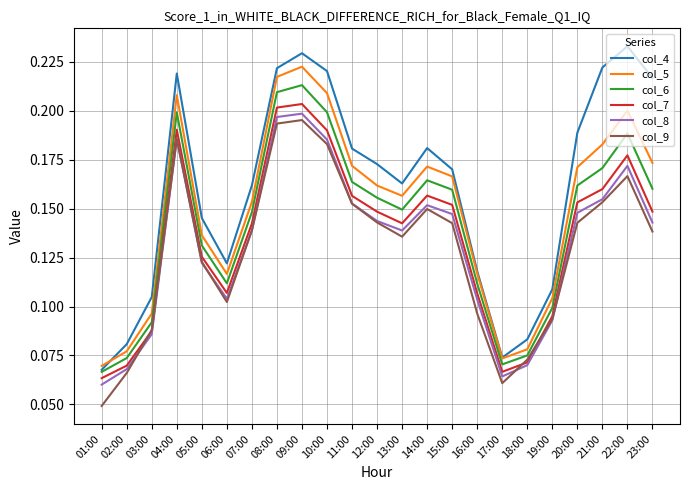

Between 05:00 and 08:00, which series saw the biggest shift?

col_5